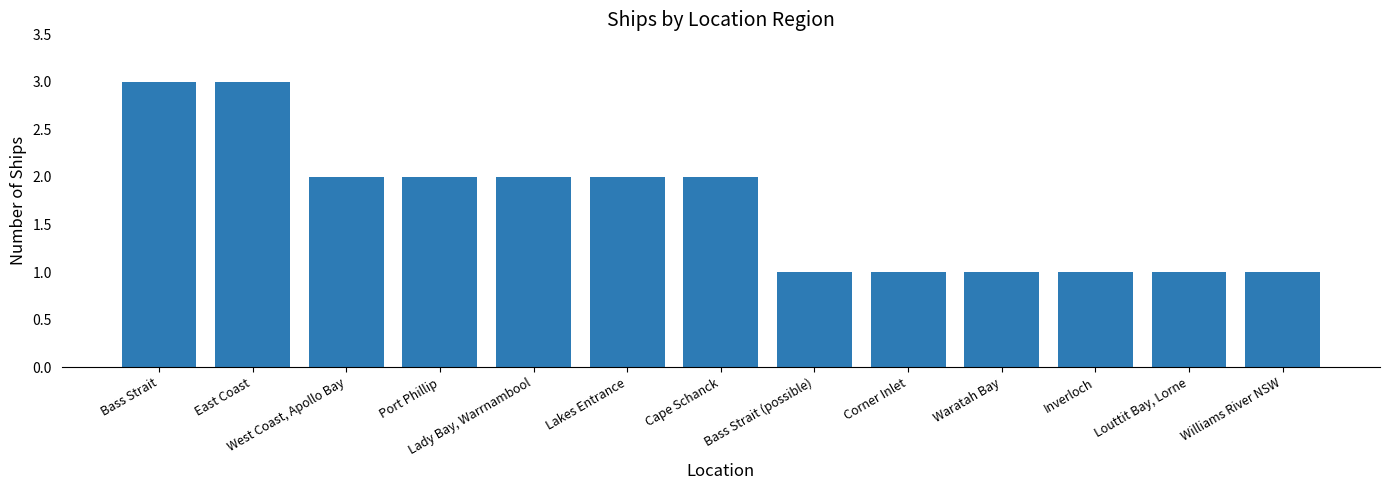

What is the ratio of the value at Bass Strait (possible) to the value at Corner Inlet?

1.0